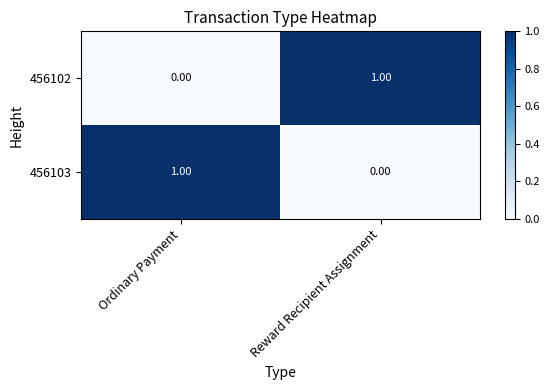

Where is 456103 nearest to the value 0?

Reward Recipient Assignment